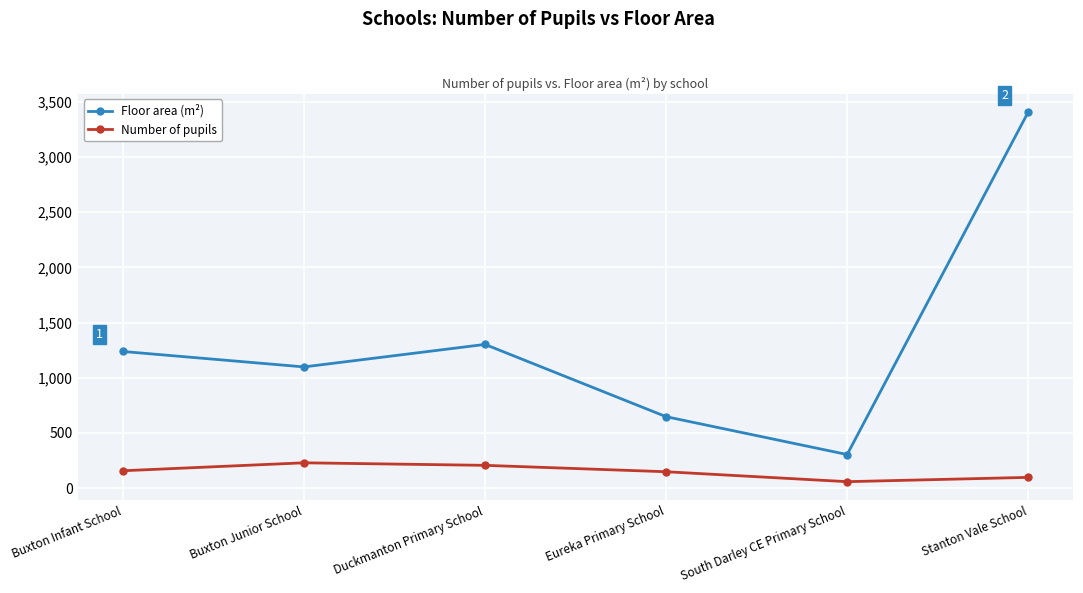

What position from the left is South Darley CE Primary School?

5